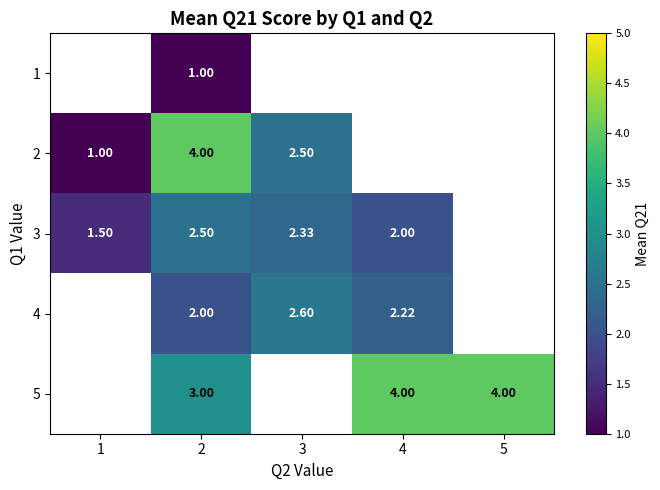

Is the value of 5 at 4 greater than the value of 3 at 1?

Yes